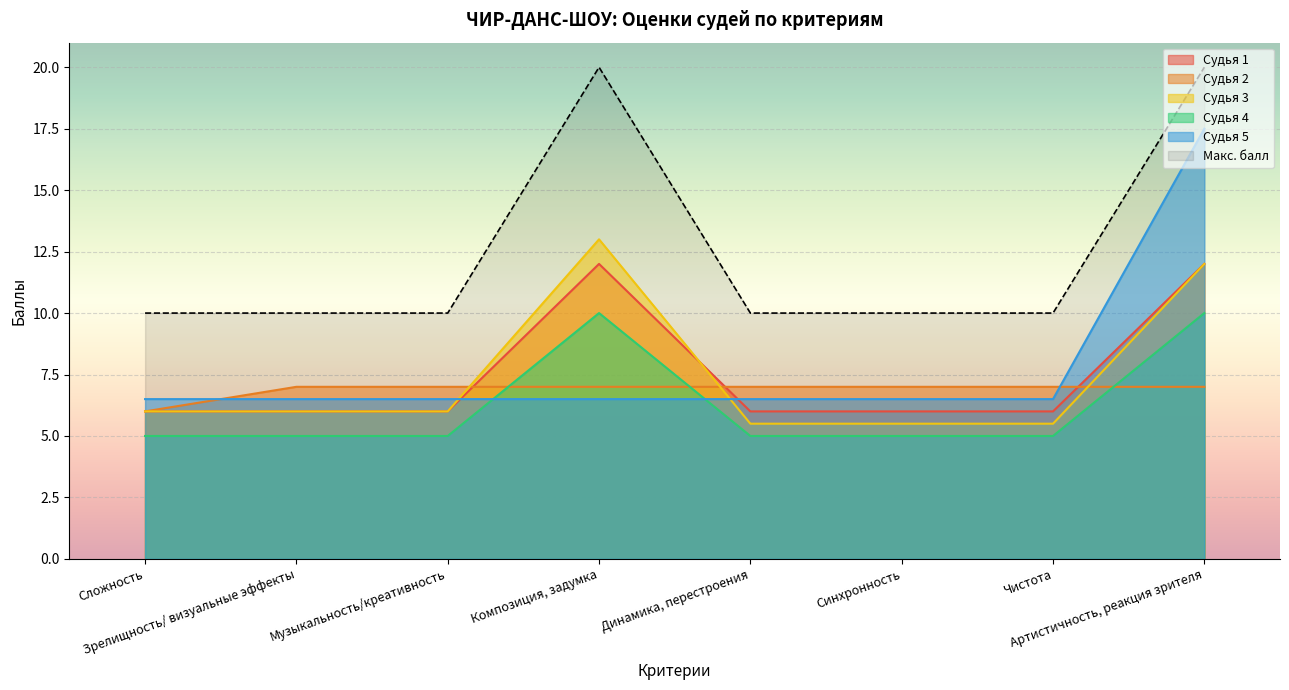

Between Артистичность, реакция зрителя and Композиция, задумка, which is larger?

Артистичность, реакция зрителя